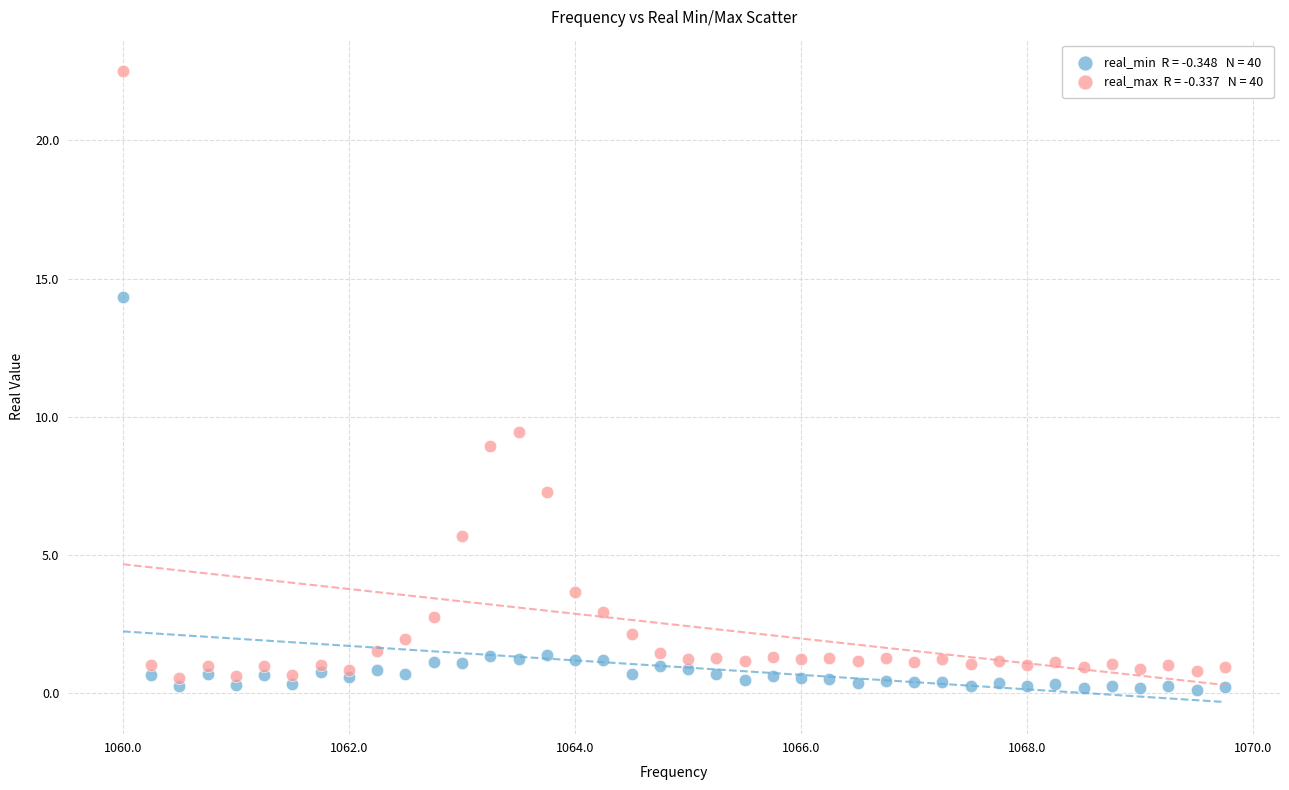

Across all series, what Y value is closest to 11?

9.5